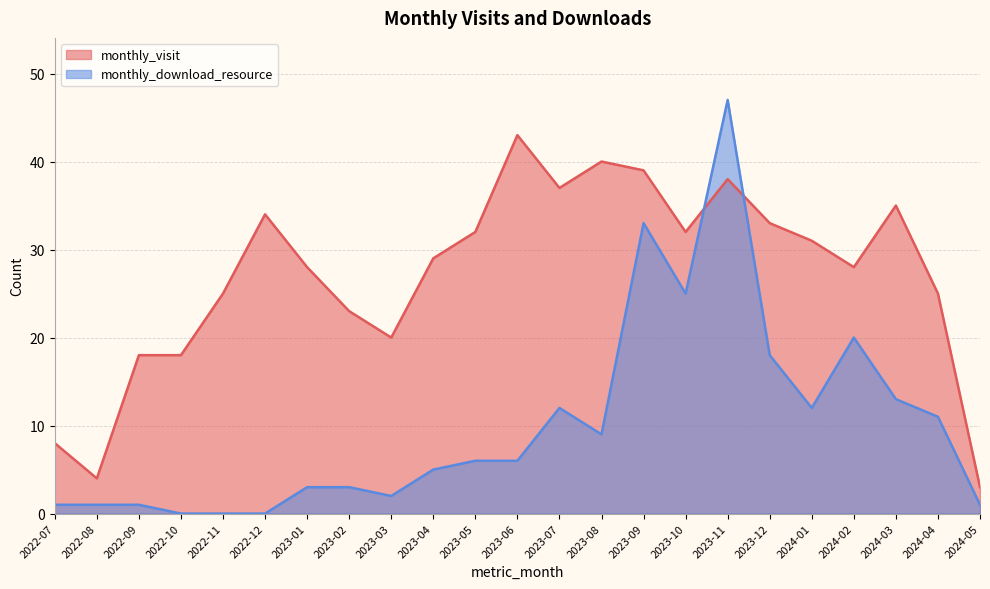

What is the difference between the maximum and minimum values in the monthly_visit series?

40